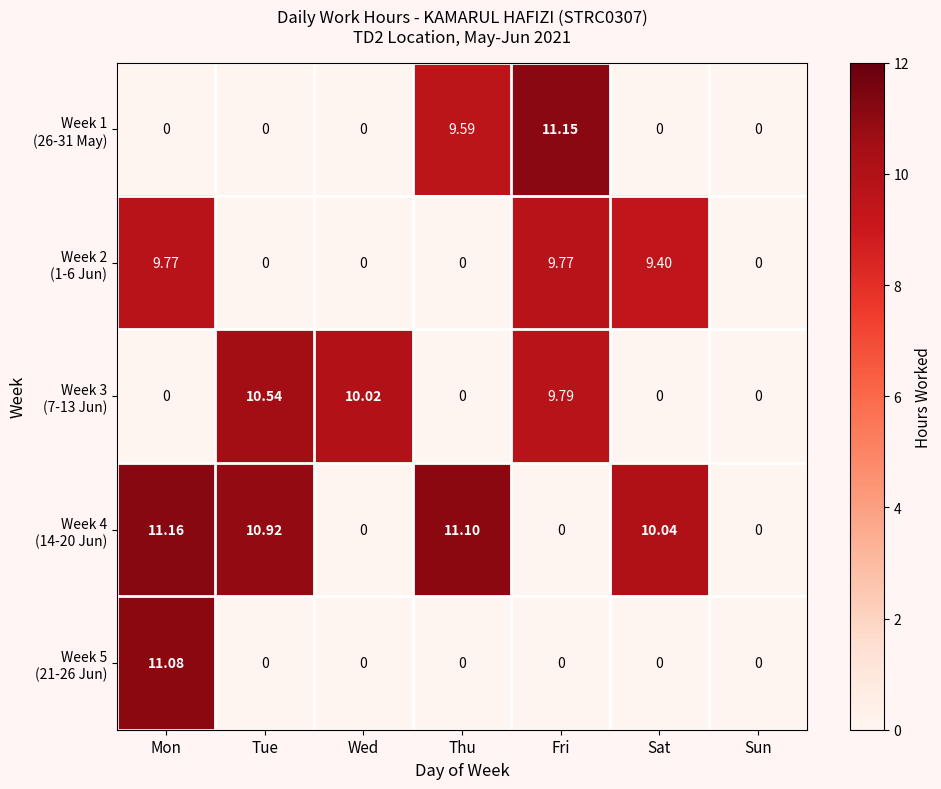

At which category is the sum across all series the highest?

Mon